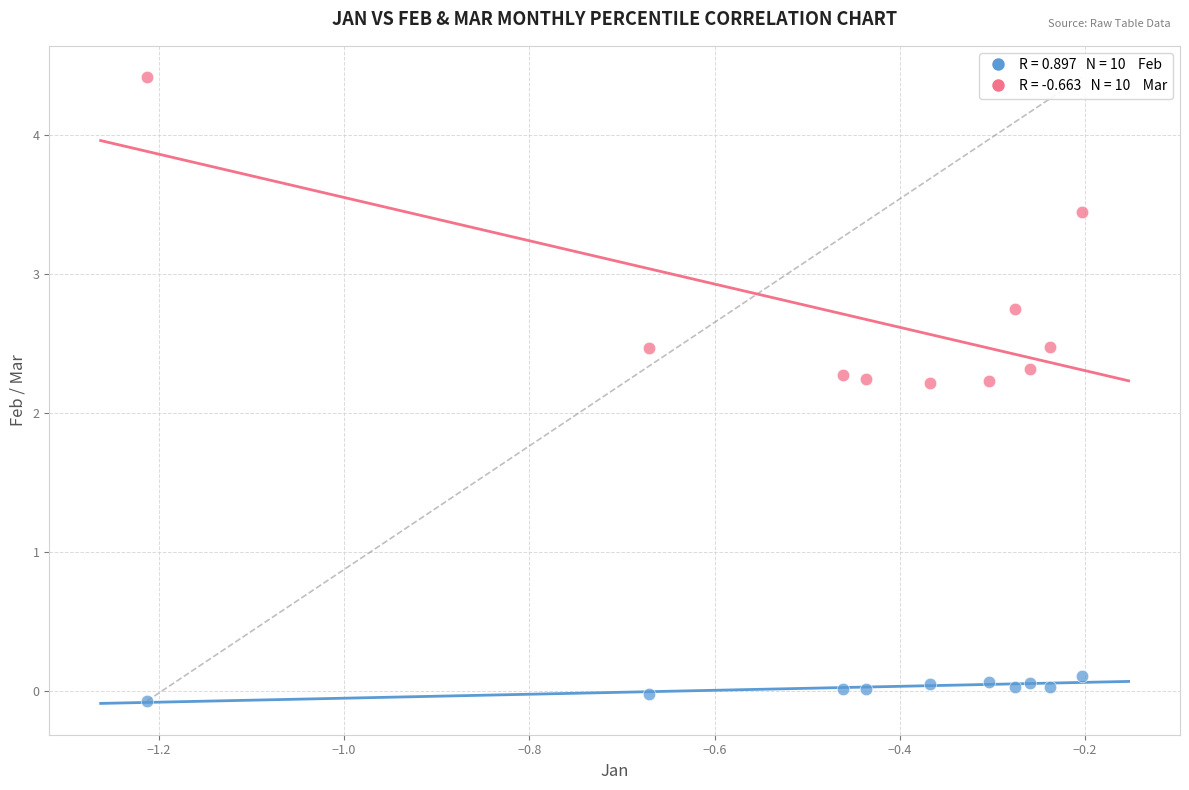

Across all data points, what is the range of X values (max minus min)?

1.0